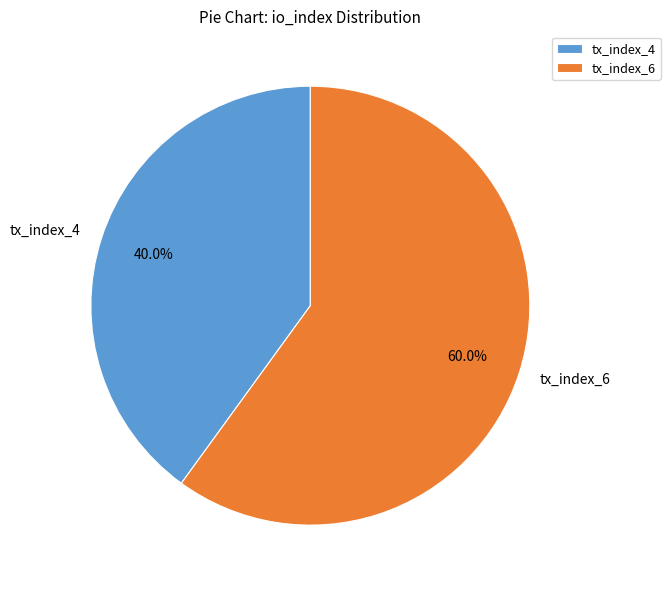

To the nearest percent, what is the combined percentage of tx_index_6 and tx_index_4?

100%